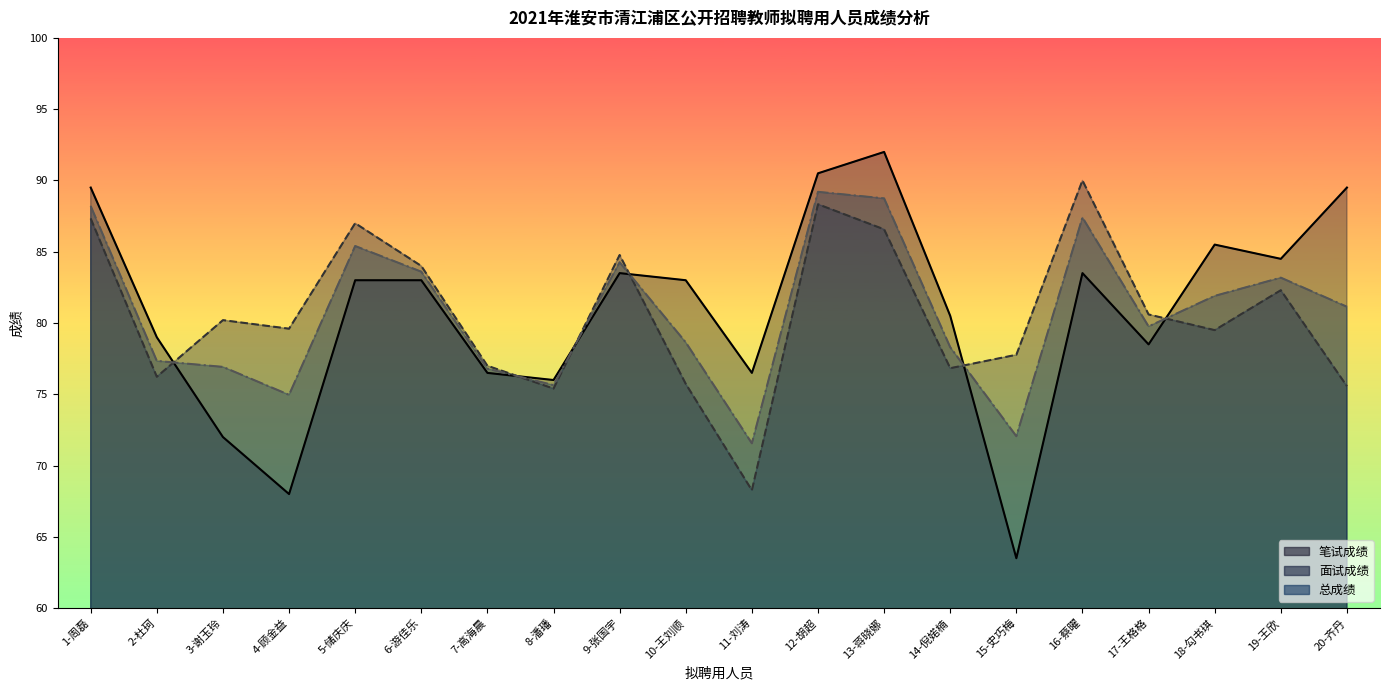

Reading left to right, list all the values displayed in this chart.

笔试成绩: 1-周磊=89.5	2-杜珂=79.0	3-谢玉玲=72.0	4-顾金益=68.0	5-储庆庆=83.0	6-游佳乐=83.0	7-高海晨=76.5	8-潘璠=76.0	9-张国宇=83.5	10-王刘顺=83.0	11-刘涛=76.5	12-胡超=90.5	13-蒋晓娜=92.0	14-倪婼楠=80.5	15-史巧梅=63.5	16-蔡曜=83.5	17-王格格=78.5	18-勾书琪=85.5	19-王欣=84.5	20-齐丹=89.5
面试成绩: 1-周磊=87.3	2-杜珂=76.2	3-谢玉玲=80.2	4-顾金益=79.6	5-储庆庆=87.0	6-游佳乐=84.0	7-高海晨=77.0	8-潘璠=75.4	9-张国宇=84.8	10-王刘顺=75.7	11-刘涛=68.3	12-胡超=88.3	13-蒋晓娜=86.6	14-倪婼楠=76.8	15-史巧梅=77.8	16-蔡曜=90.0	17-王格格=80.6	18-勾书琪=79.5	19-王欣=82.3	20-齐丹=75.6
总成绩: 1-周磊=88.2	2-杜珂=77.3	3-谢玉玲=76.9	4-顾金益=75.0	5-储庆庆=85.4	6-游佳乐=83.6	7-高海晨=76.8	8-潘璠=75.6	9-张国宇=84.3	10-王刘顺=78.6	11-刘涛=71.6	12-胡超=89.2	13-蒋晓娜=88.7	14-倪婼楠=78.3	15-史巧梅=72.1	16-蔡曜=87.4	17-王格格=79.8	18-勾书琪=81.9	19-王欣=83.2	20-齐丹=81.1